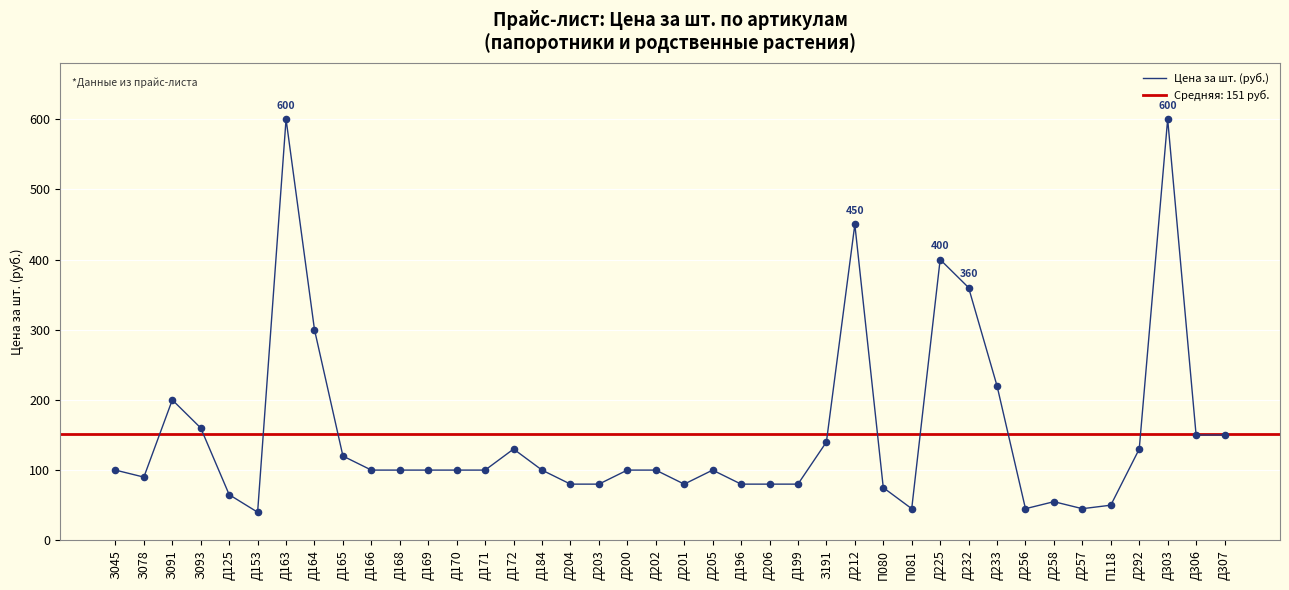

What is the ratio of the value at Д205 to the value at Д166?

1.0